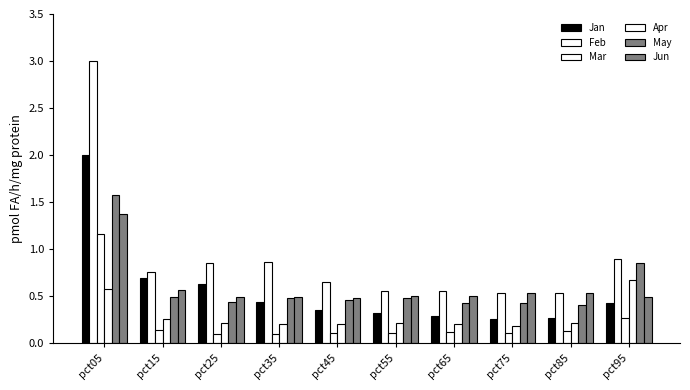

How many series are shown in this chart?

6